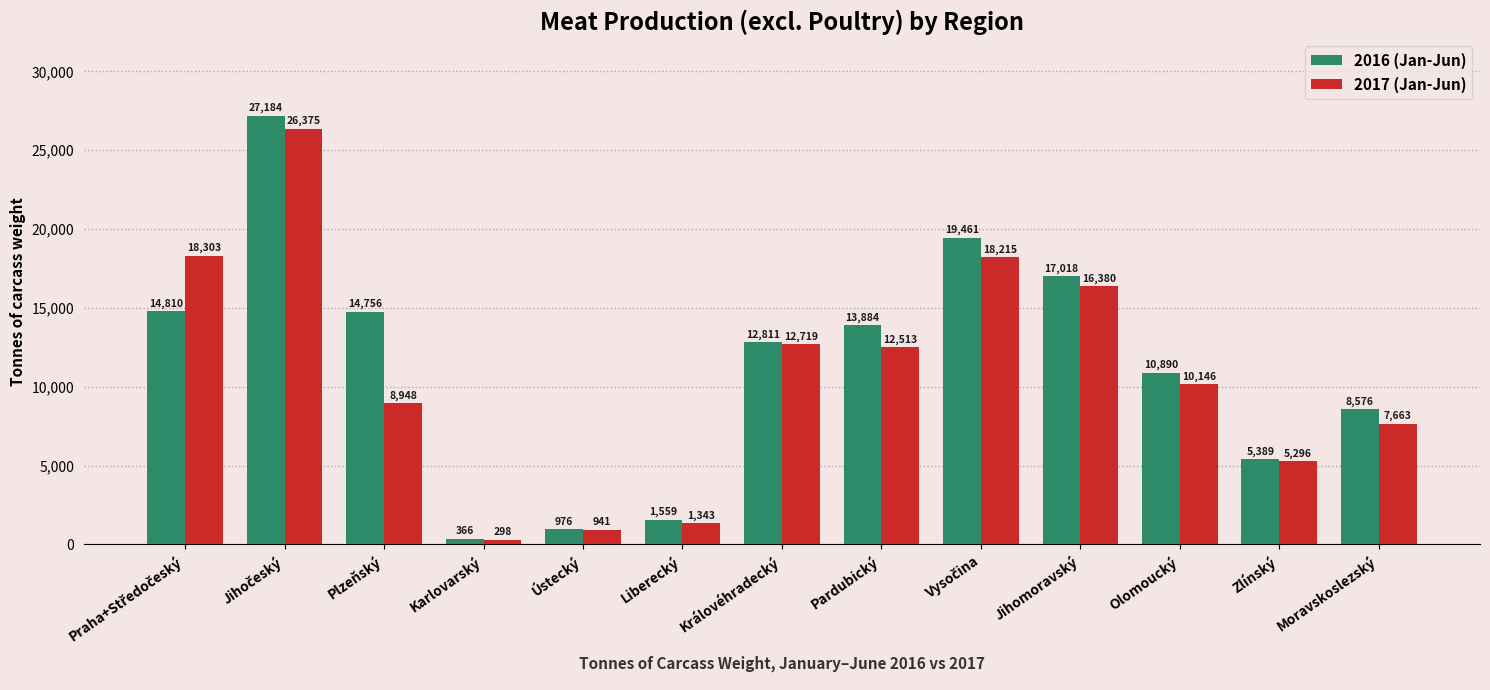

What is the label of the 13th bar from the left?

Moravskoslezský